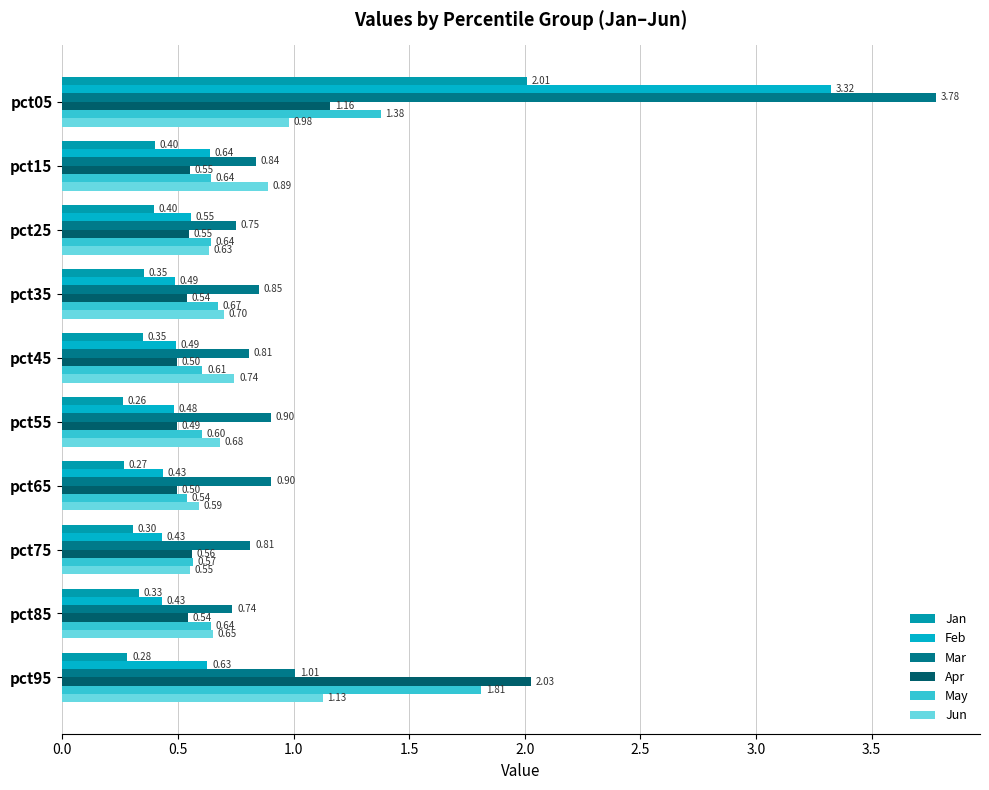

Count the number of data series in this chart.

6